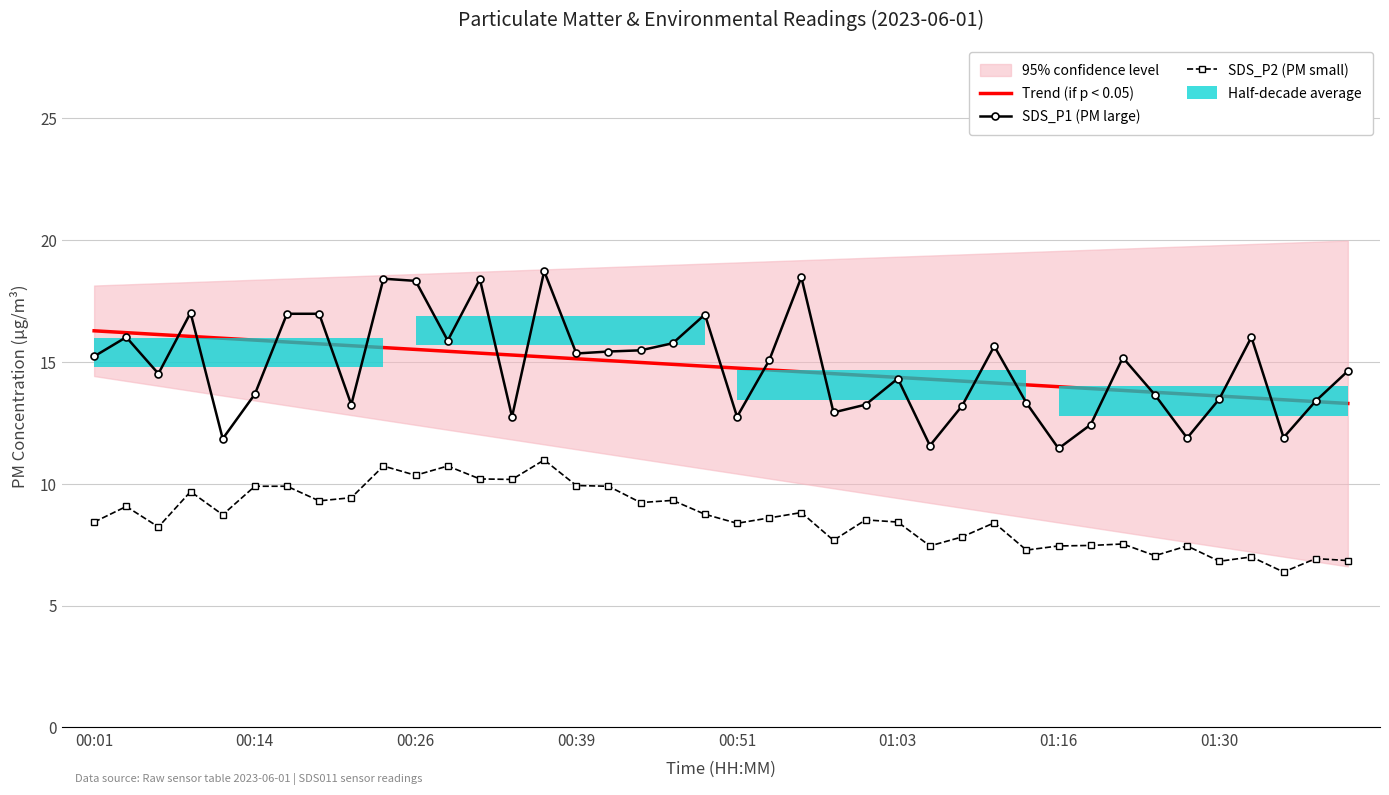

Count the number of categories in the chart.

40